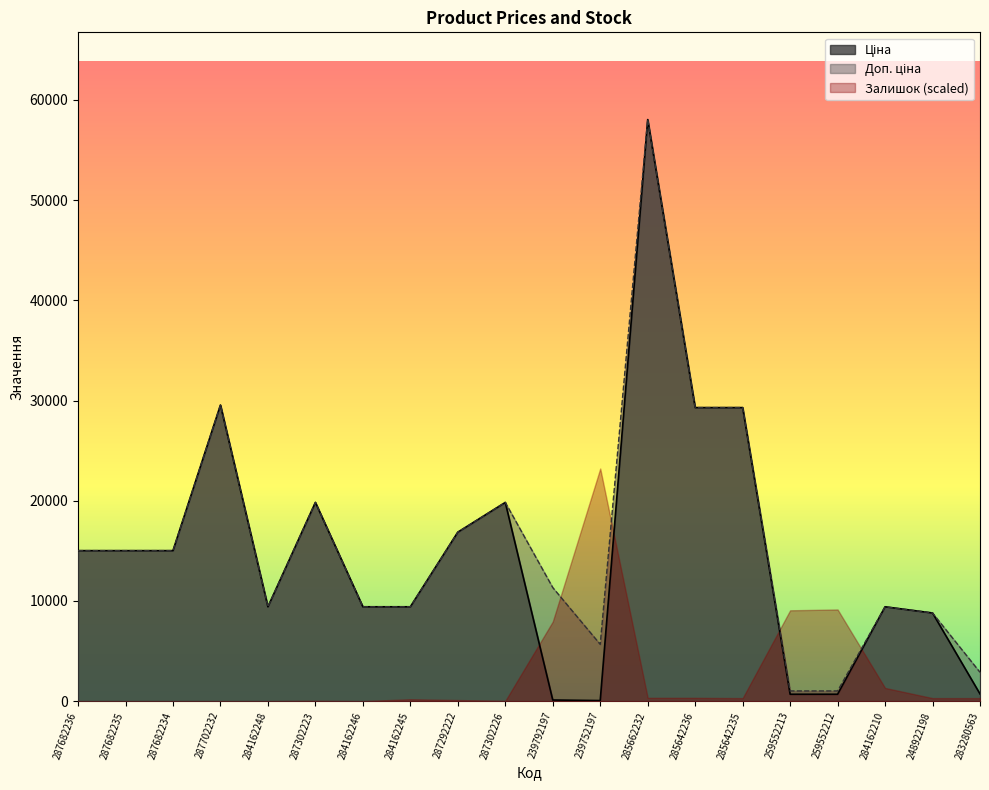

Where does the Доп. ціна series first go above 15019?

287682236